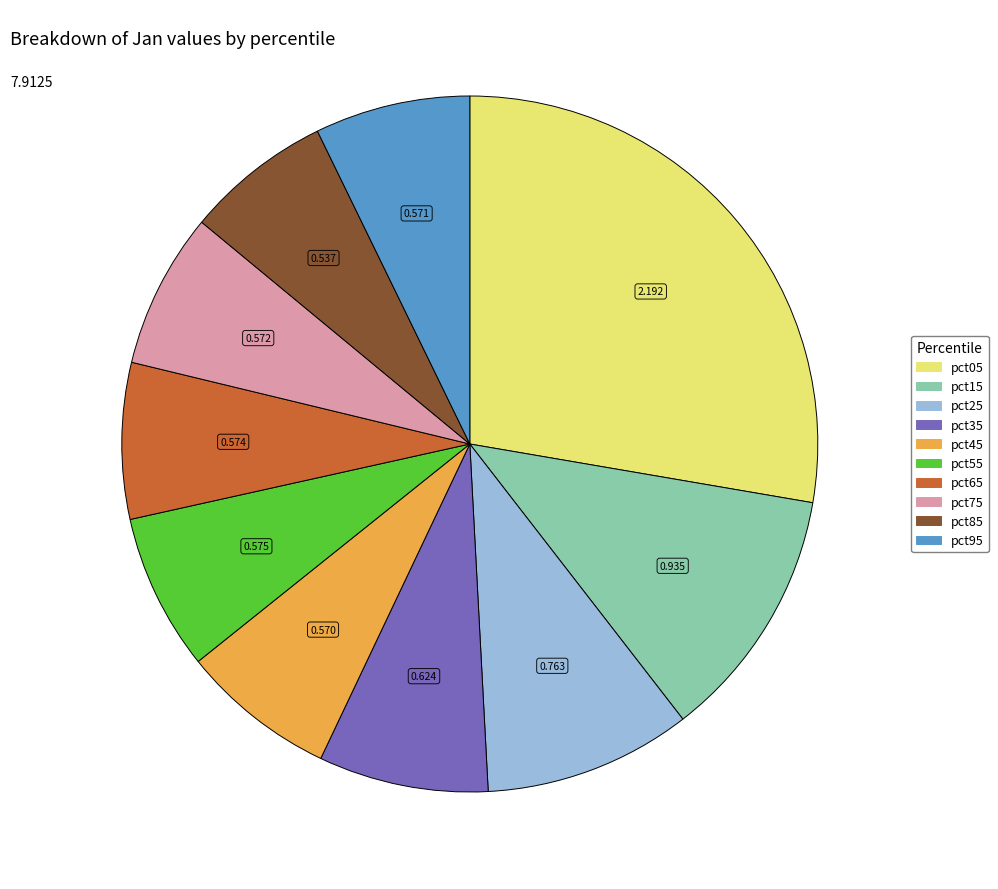

How many segments does this pie chart have?

10